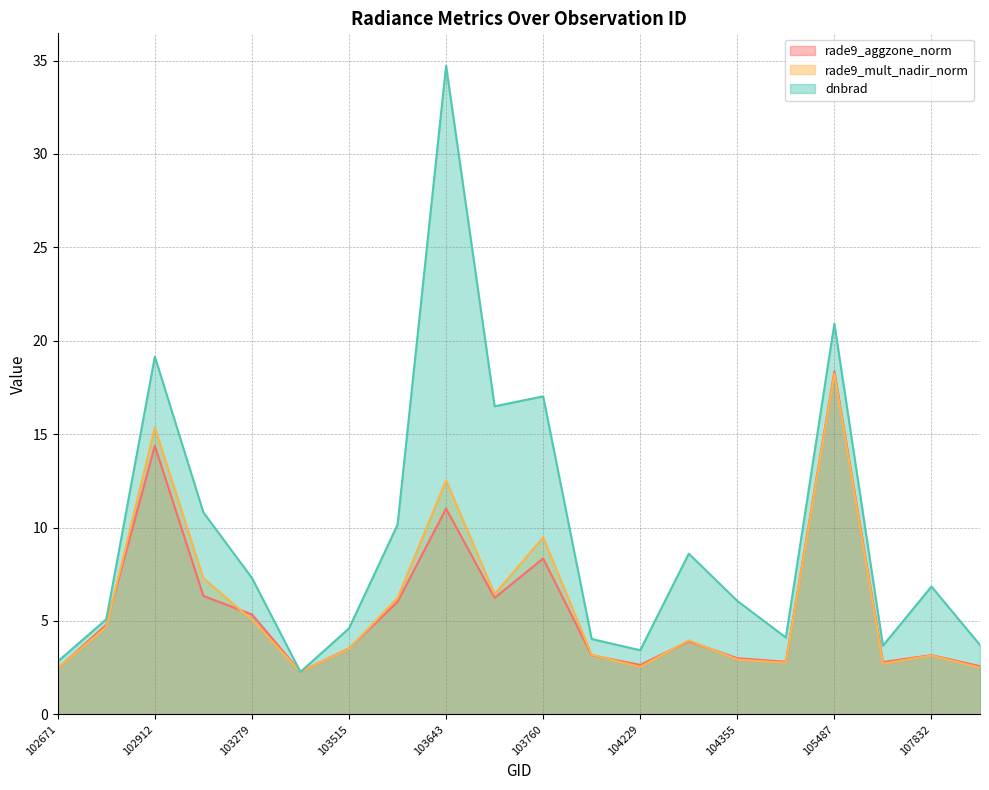

List the series in order of their peak value, lowest first.

rade9_mult_nadir_norm, rade9_aggzone_norm, dnbrad